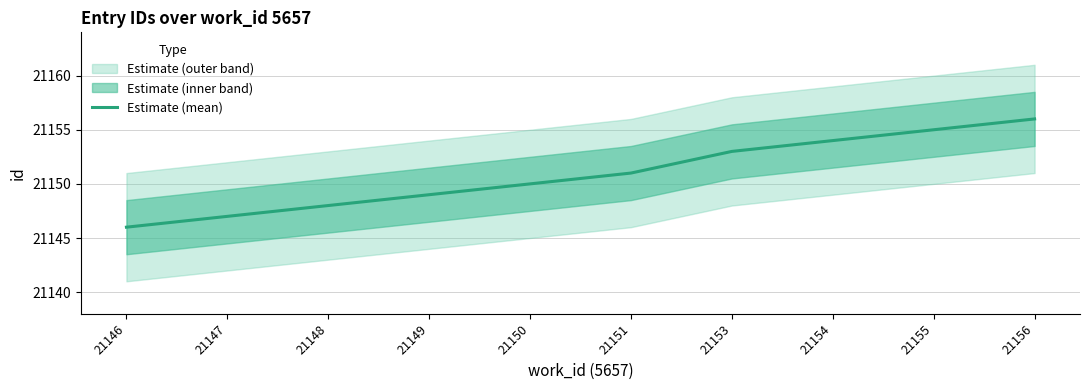

What value does the data have at 21147, to the nearest 5?

21145